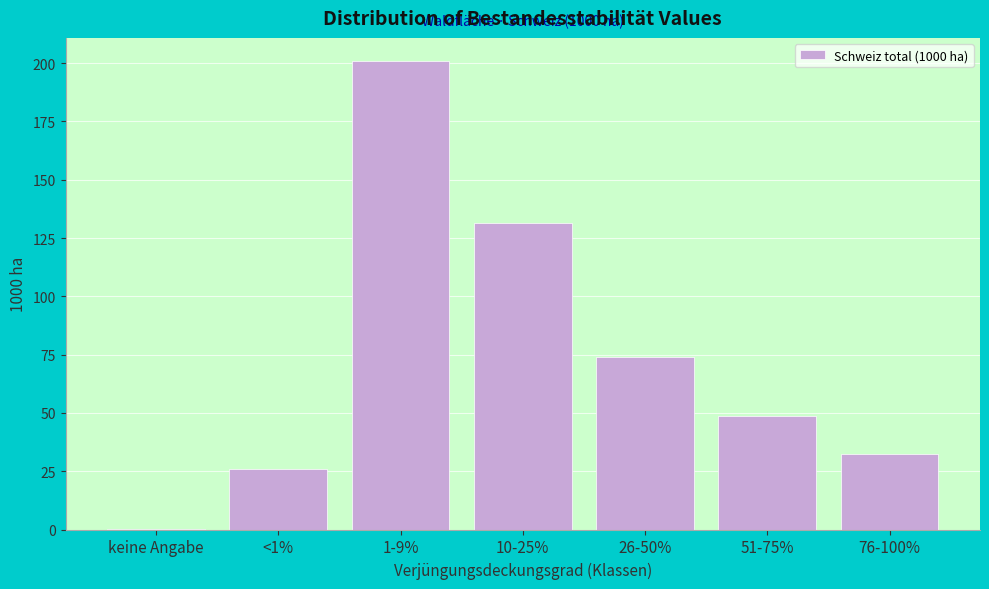

Reading left to right, extract all data points from this chart.

keine Angabe=0.3	<1%=26.0	1-9%=200.8	10-25%=131.5	26-50%=73.8	51-75%=48.7	76-100%=32.4